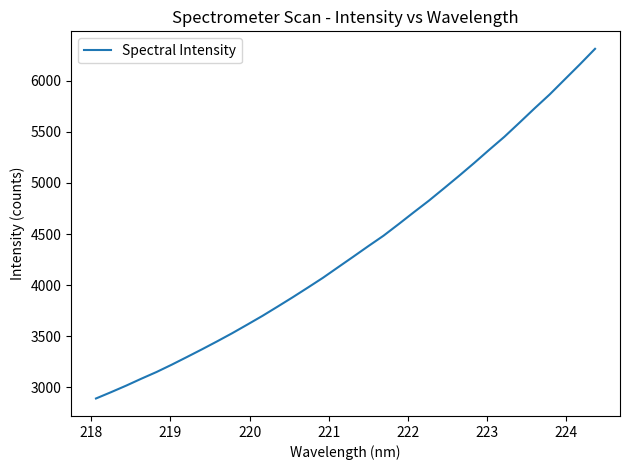

Does the chart have visible grid lines?

No